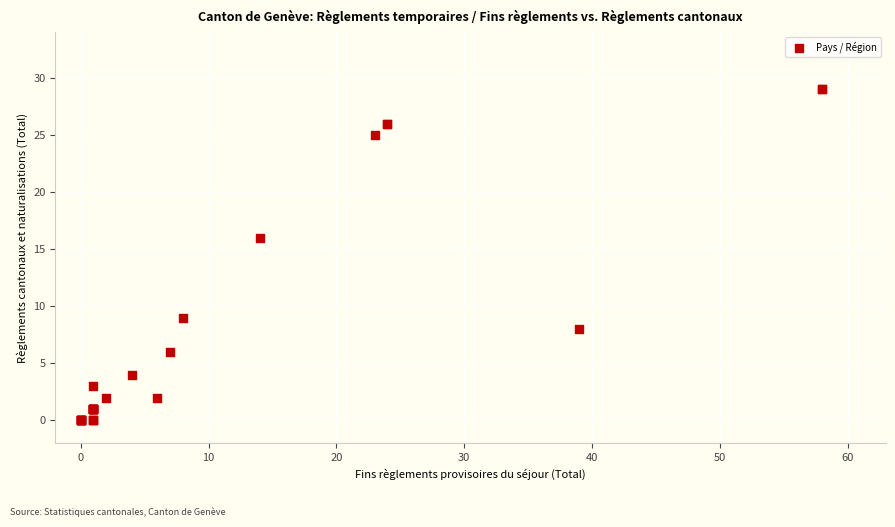

What Y value in the scatter plot is closest to 14?

16